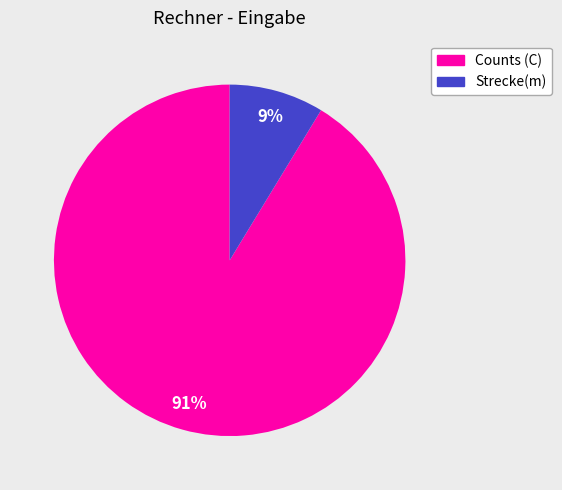

Is the sum of Counts (C) and Strecke(m) greater than half?

Yes